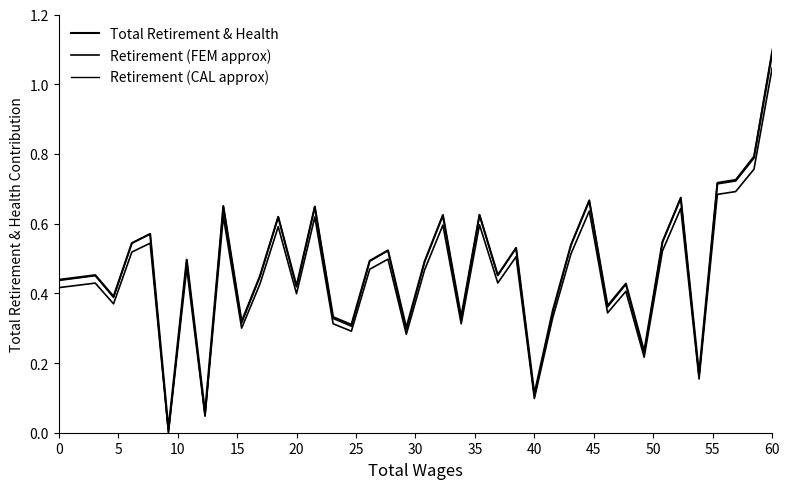

What is the value of the Retirement (CAL approx) point at the 24th from the left?

0.6